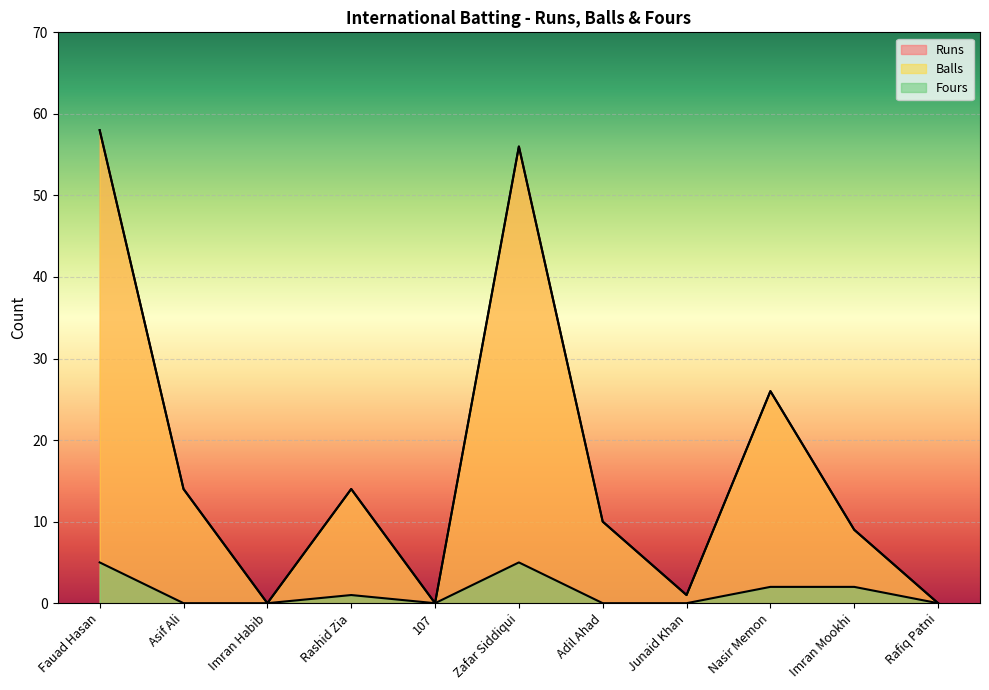

The Fours series shows 0 at Rafiq Patni. True or false?

True